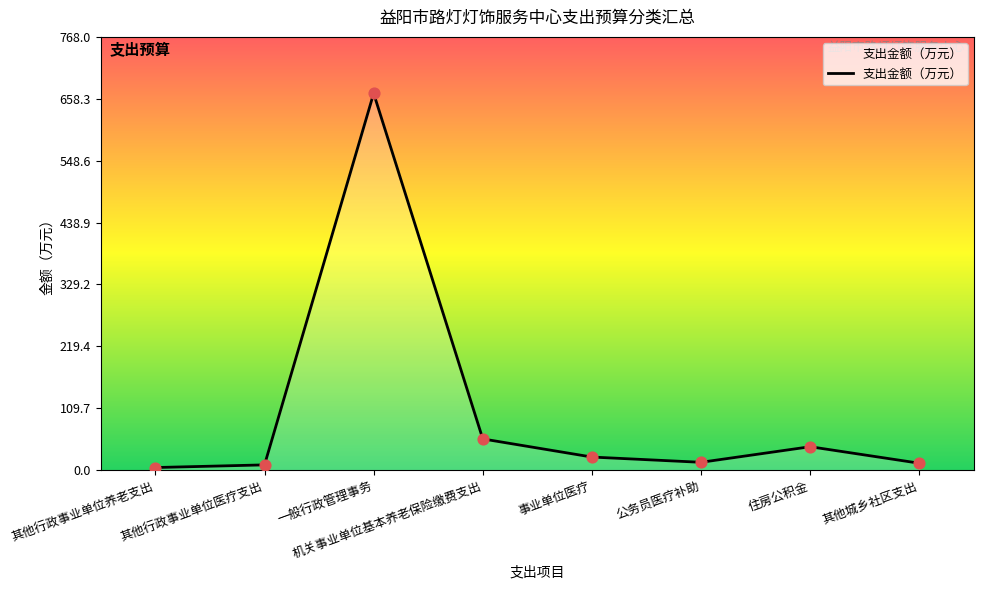

Between 公务员医疗补助 and 住房公积金, which is larger?

住房公积金